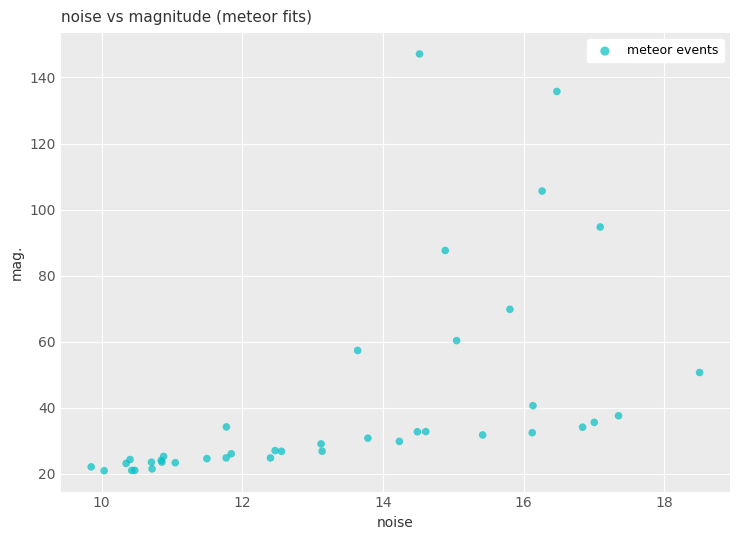

What Y value in the scatter plot is closest to 84?

87.6